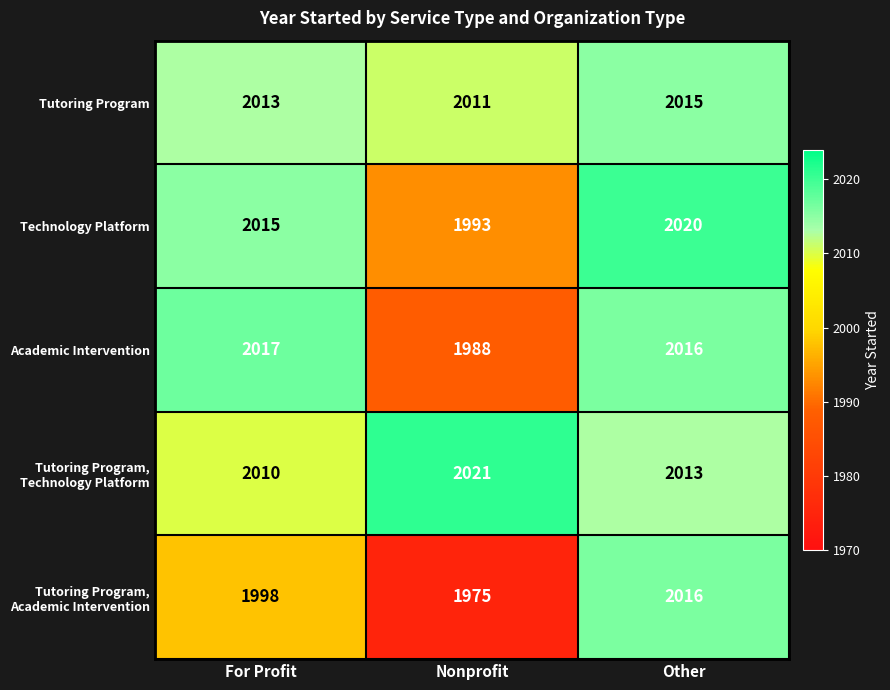

Count the Technology Platform values in the range 1993 to 2020.

3